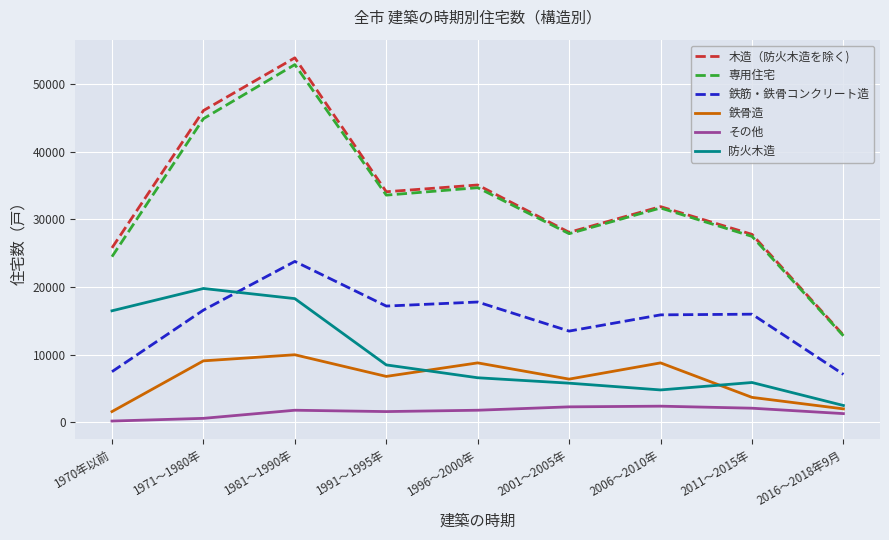

What is the difference between the second highest and second lowest values in the 鉄筋・鉄骨コンクリート造 series?

10300